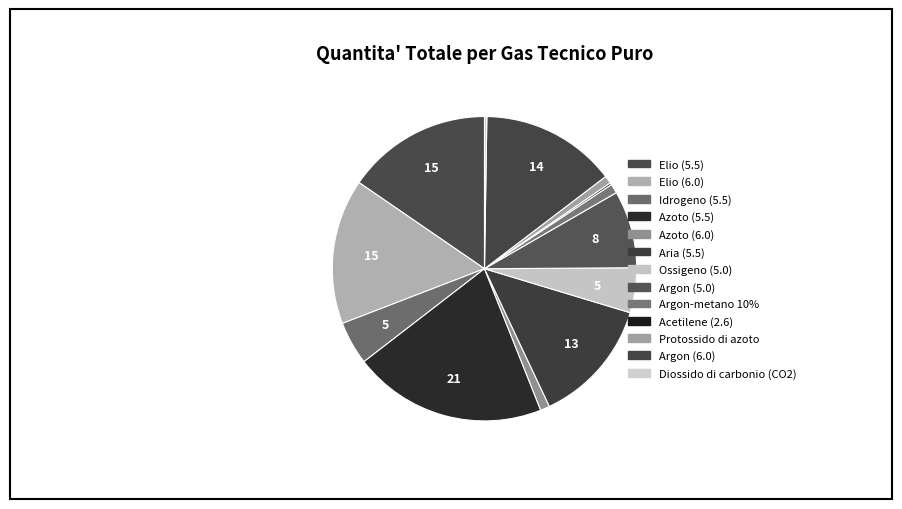

Count the number of slices in the pie.

13